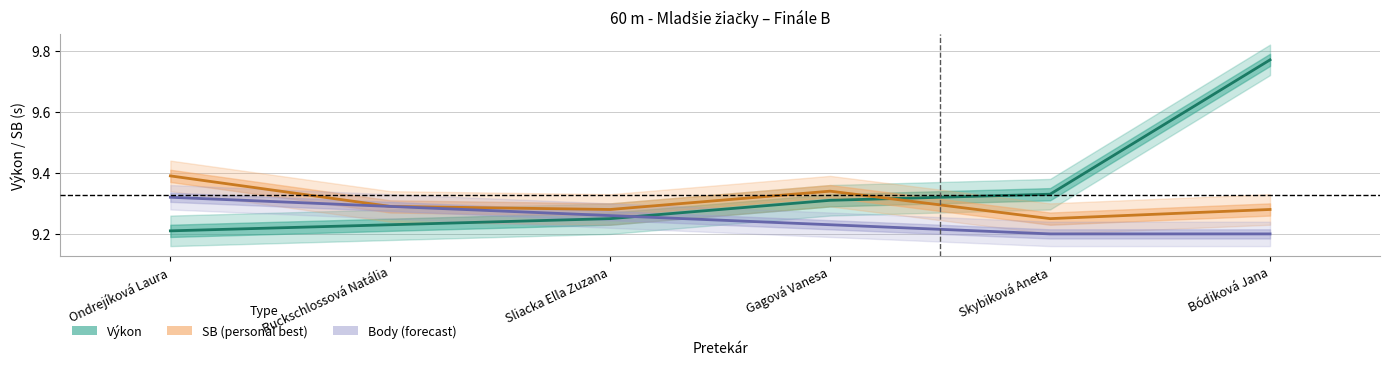

List the series in order of their peak value, highest first.

Výkon (line), SB (line), Body (line)